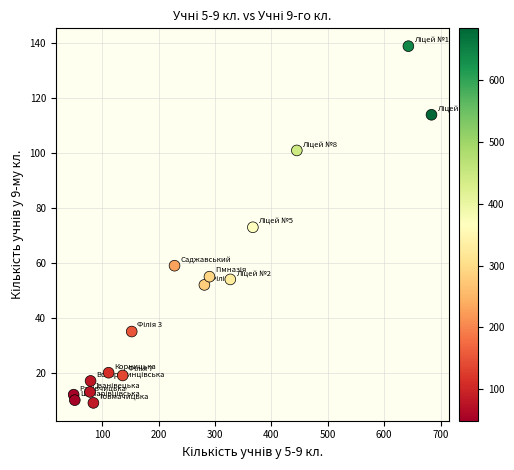

What is the range of Y values (max minus min)?

130